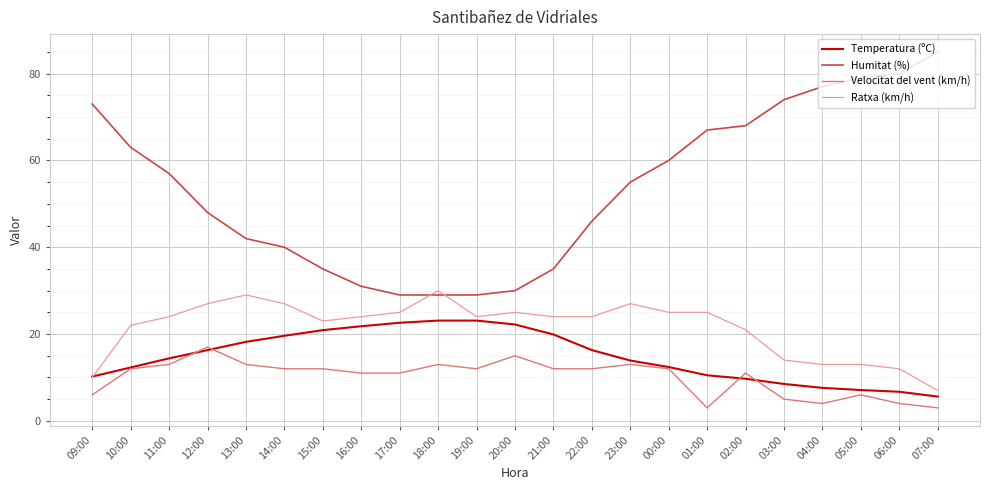

How many lines are shown in the chart?

4